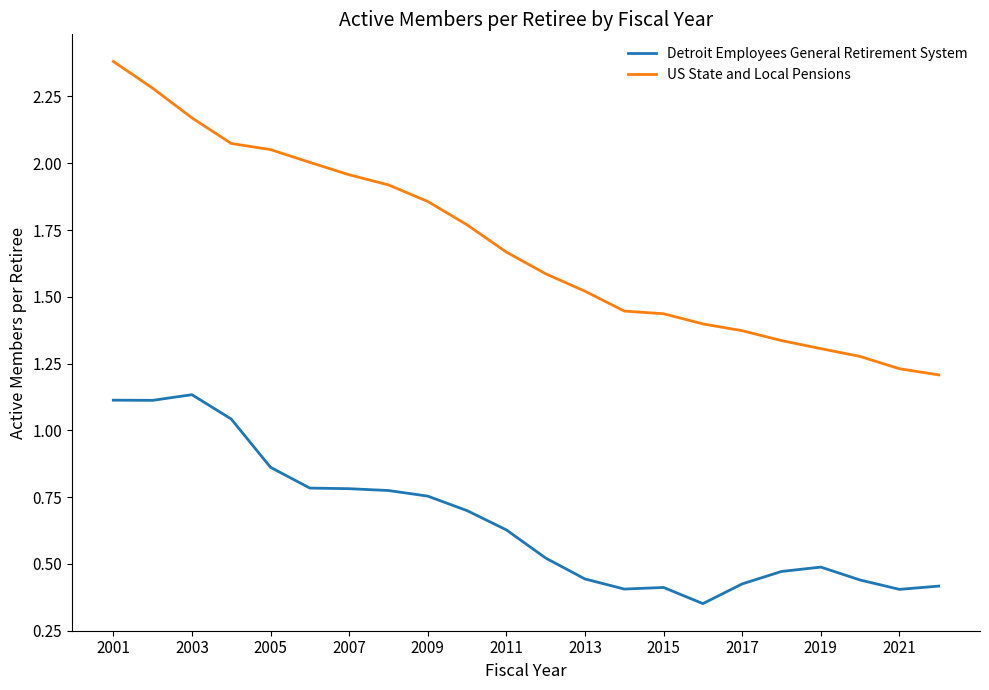

Which series has the widest spread of values?

US State and Local Pensions